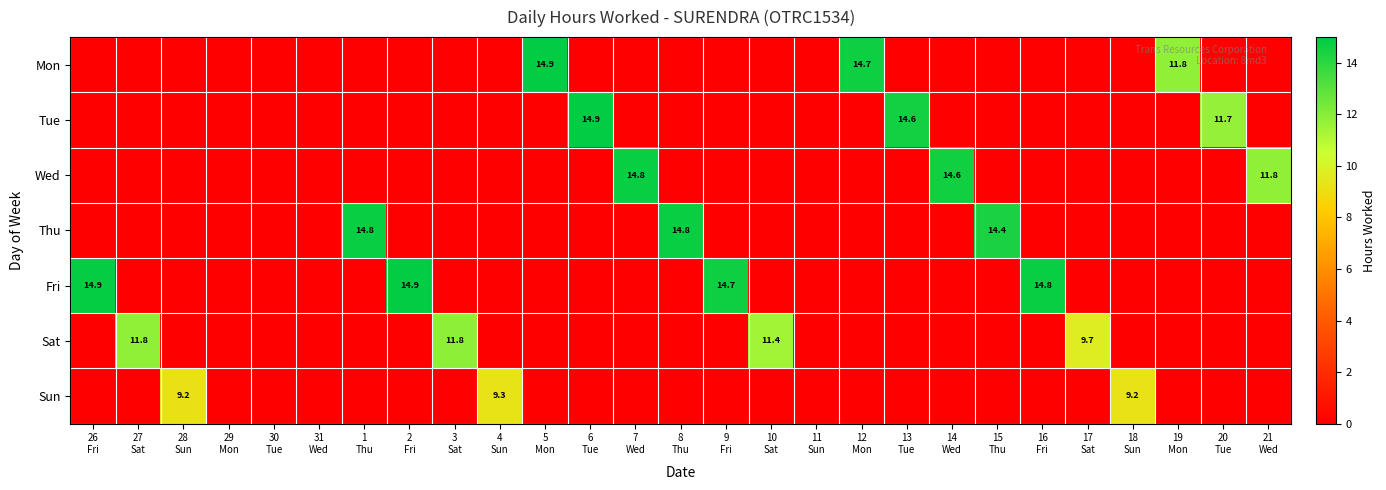

Is it true that Wed equals -8.8 at 18 Sun?

False